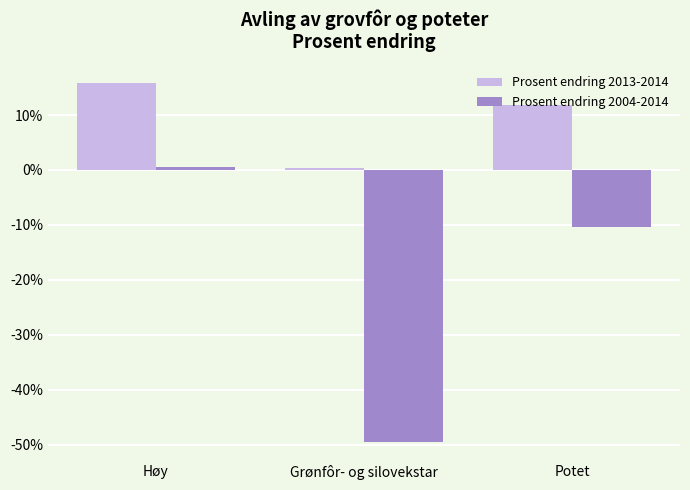

At which label does Prosent endring 2013-2014 first exceed 11?

Høy